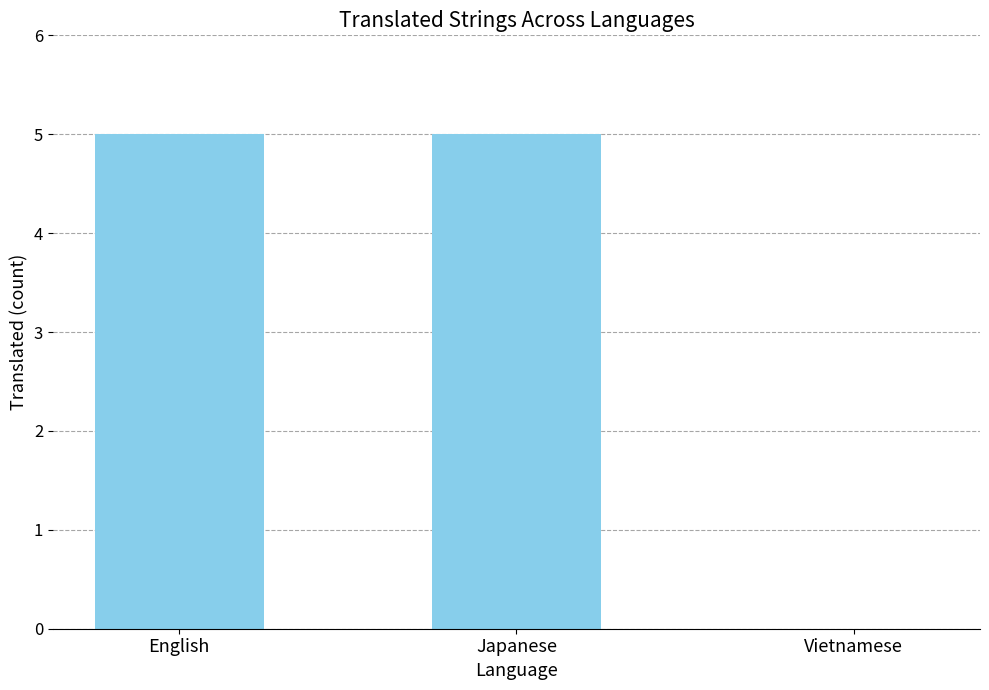

What is the change in value from Japanese to Vietnamese?

-5